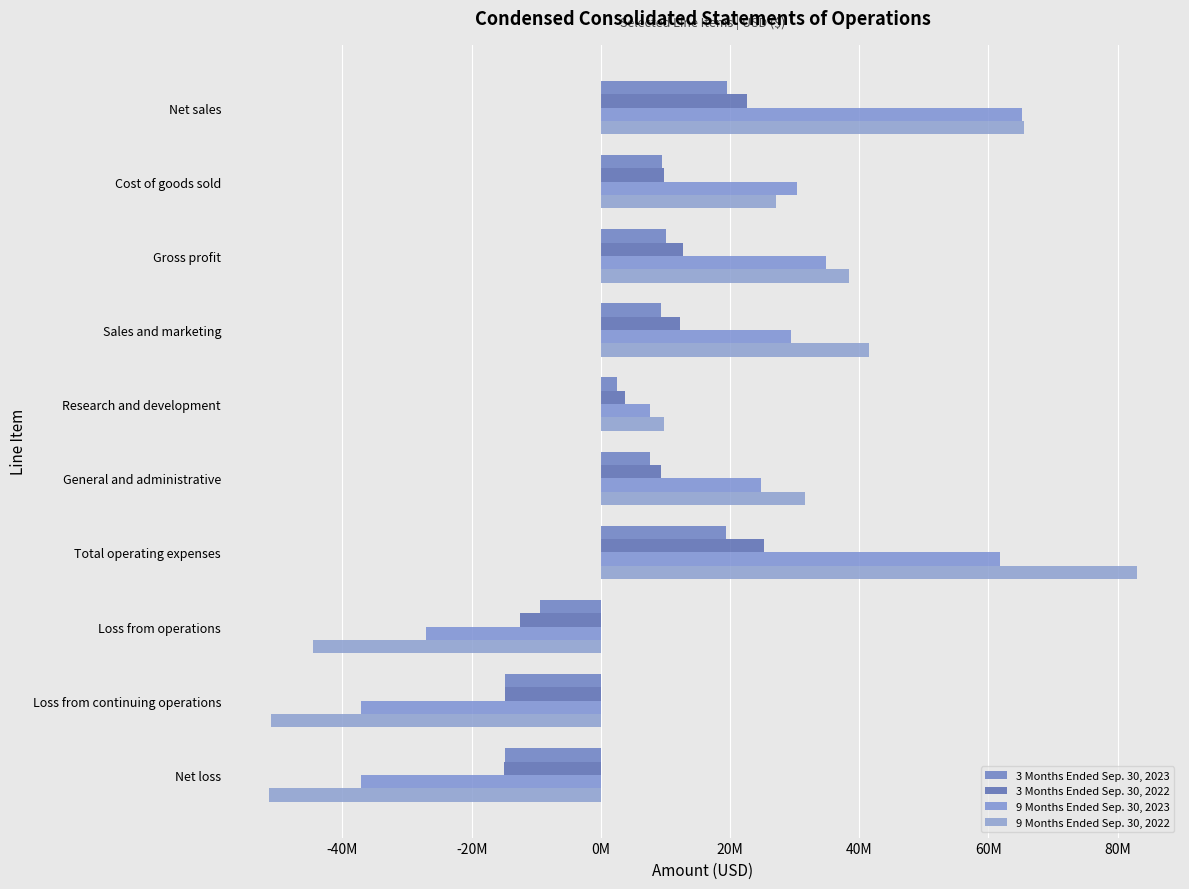

What is the difference between the second highest and minimum values in the 3 Months Ended Sep. 30, 2022 series?

37551000